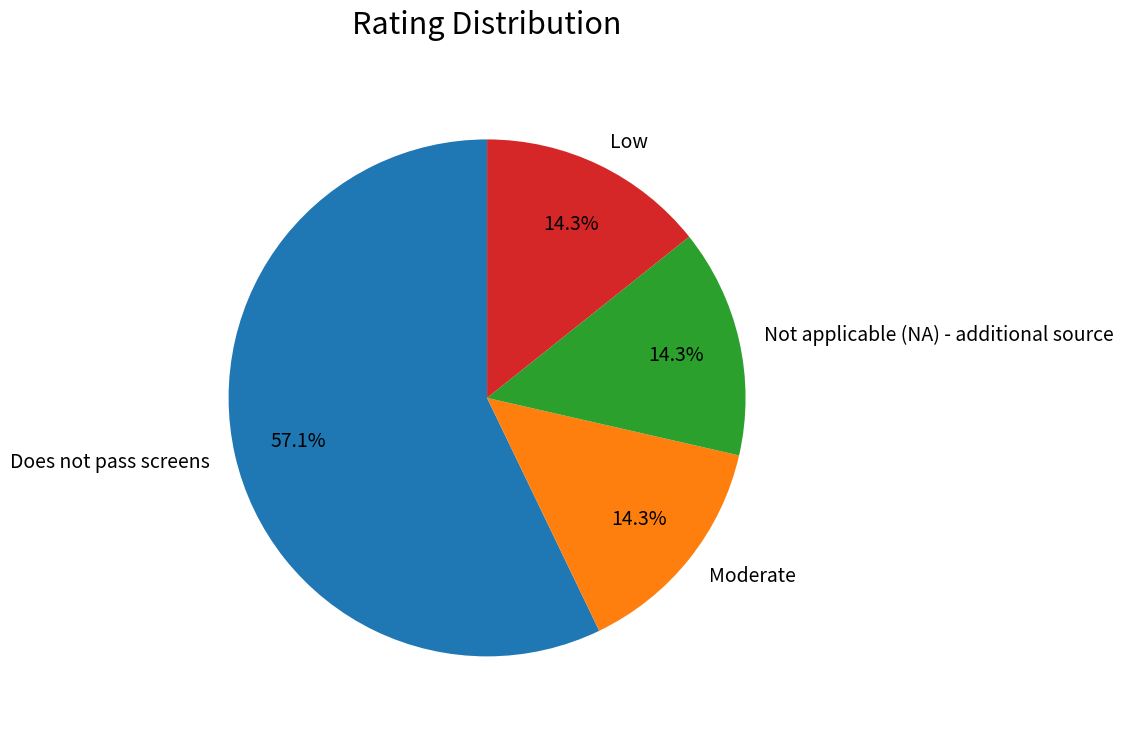

True or false: Moderate accounts for 1% of the total.

False